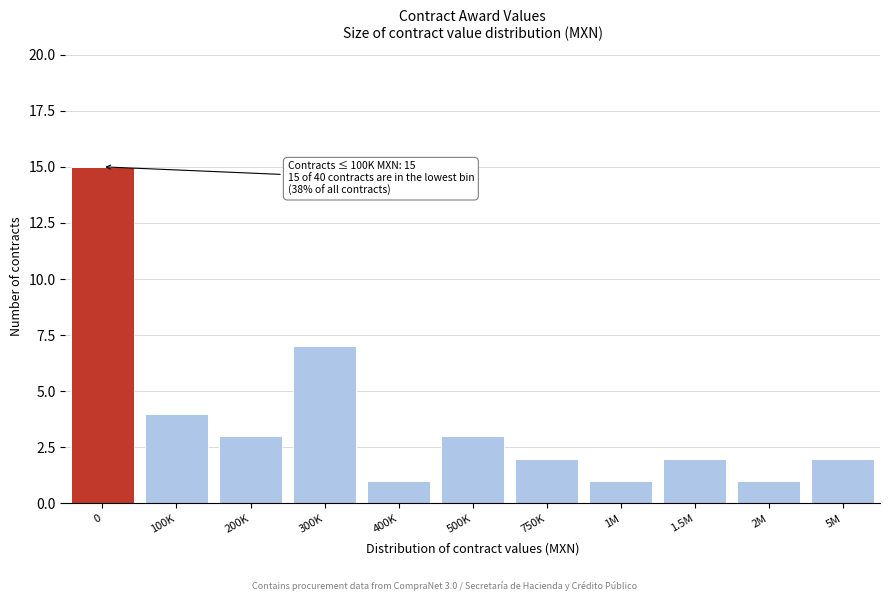

Reading left to right, list all the values displayed in this chart.

0=15	100K=4	200K=3	300K=7	400K=1	500K=3	750K=2	1M=1	1.5M=2	2M=1	5M=2